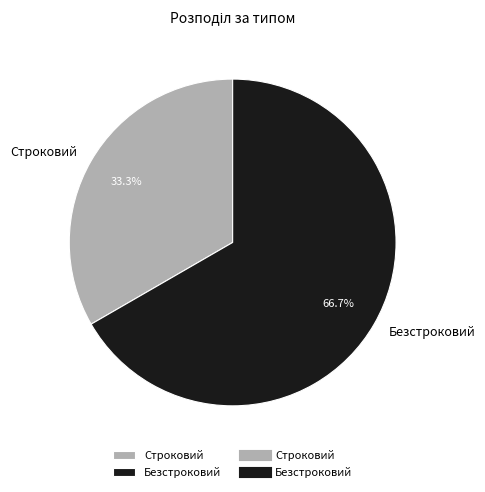

To the nearest percent, what percentage of the pie is Строковий?

33%